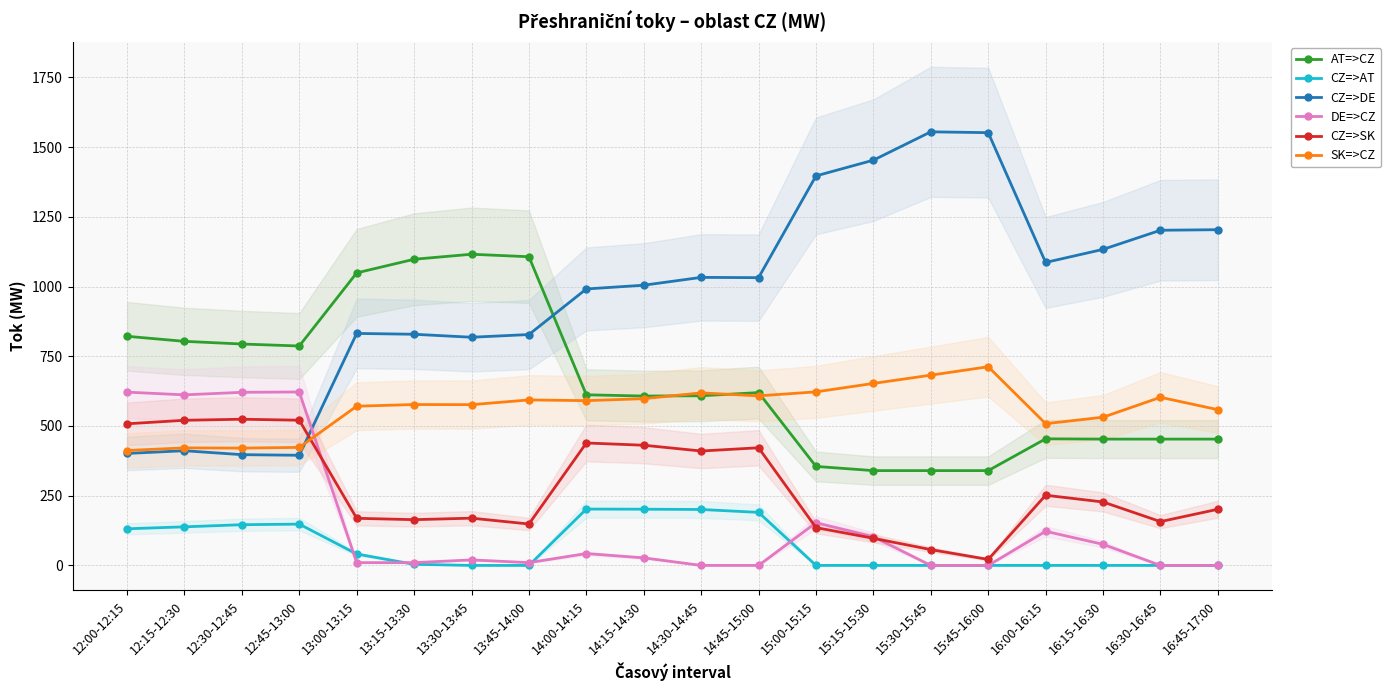

What is the difference between the maximum and minimum values in the CZ=>AT series?

202.1